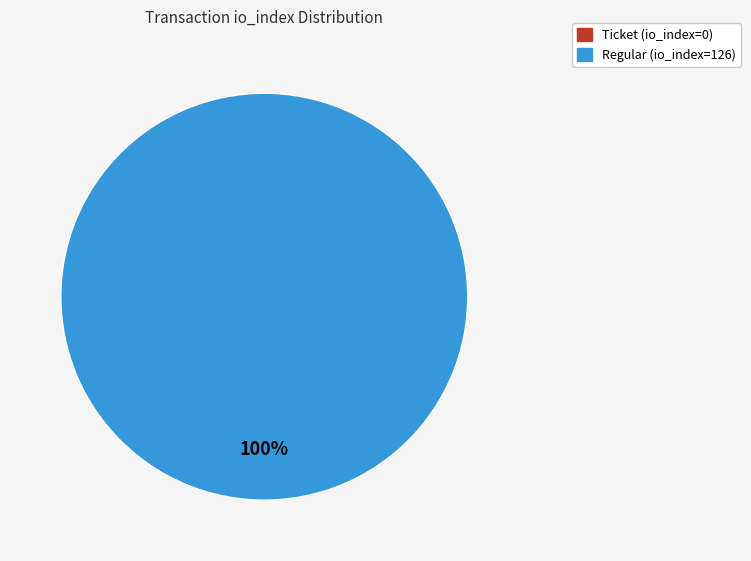

How many slices are in this pie chart?

2